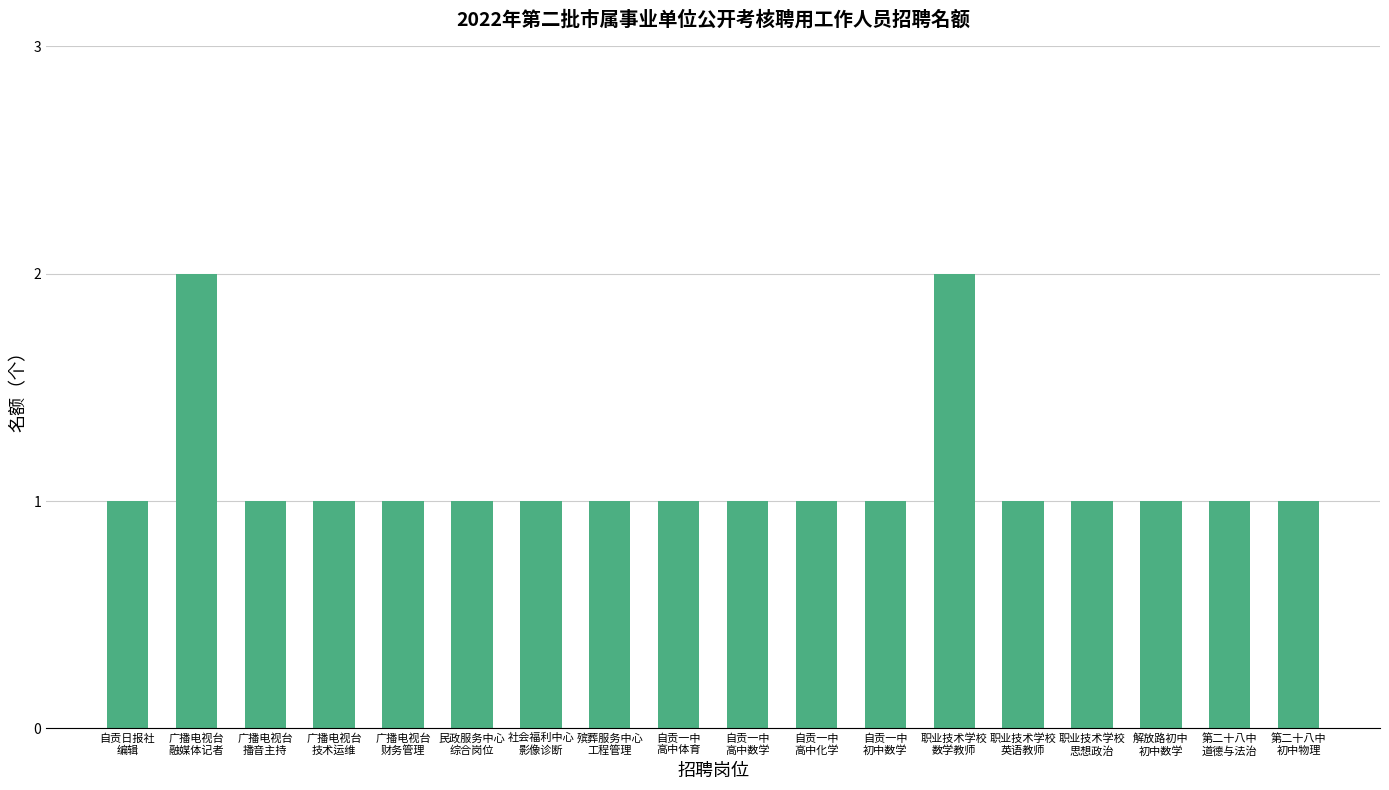

What is the value of the 12th bar from the left?

1